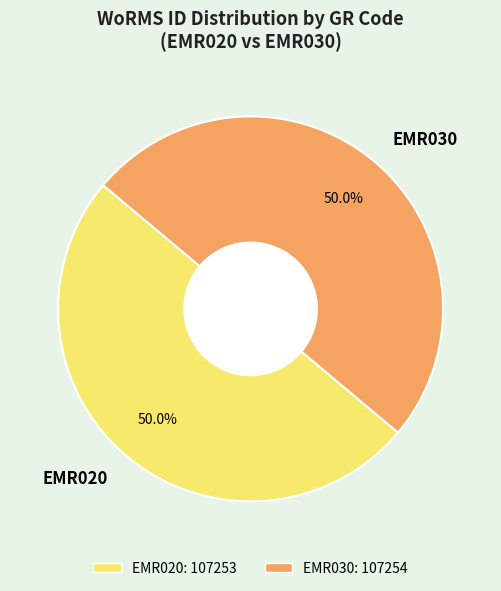

To the nearest percent, what is the combined percentage of EMR020 and EMR030?

100%